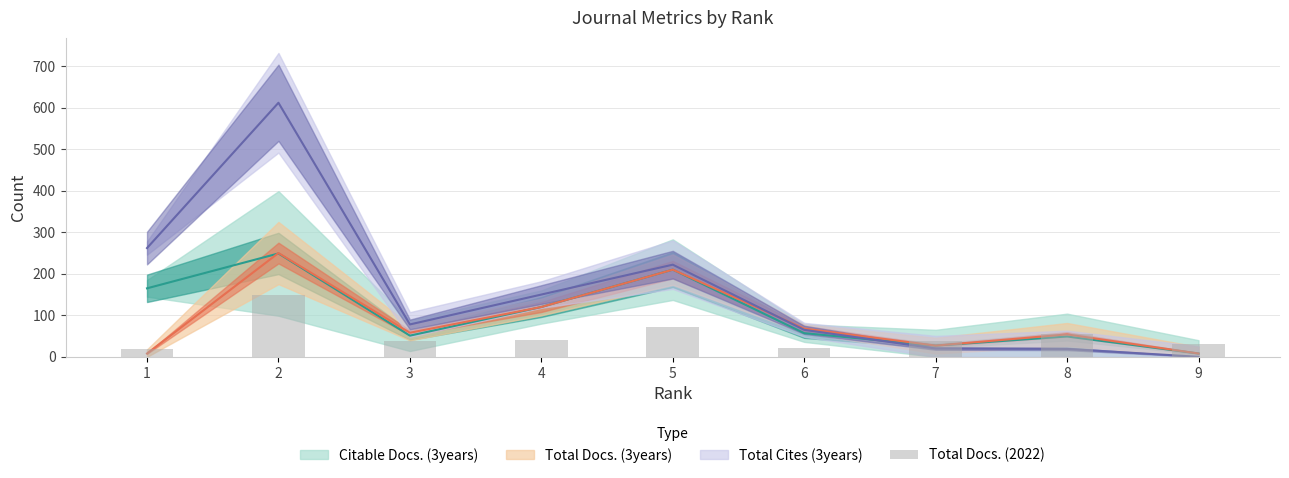

What is the average value?

52